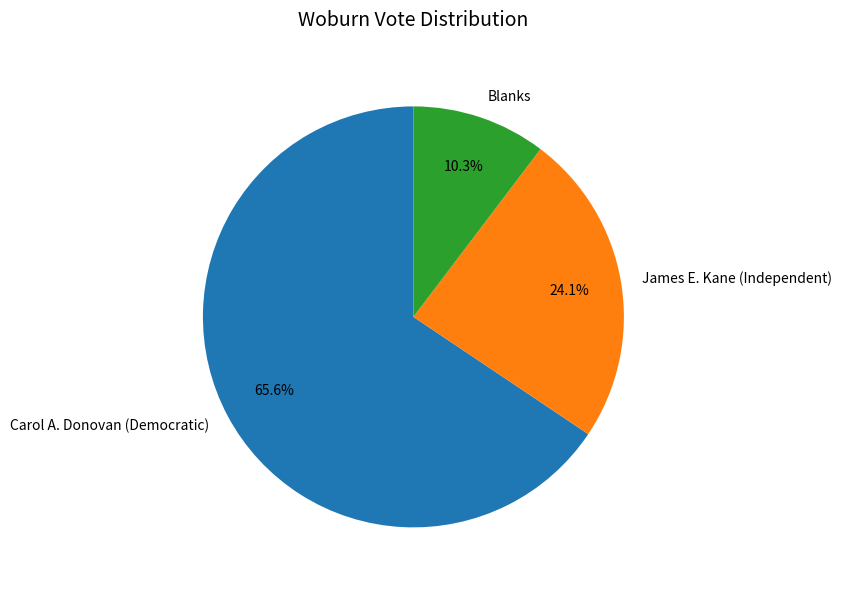

Rank the categories by value from highest to lowest.

Carol A. Donovan (Democratic), James E. Kane (Independent), Blanks